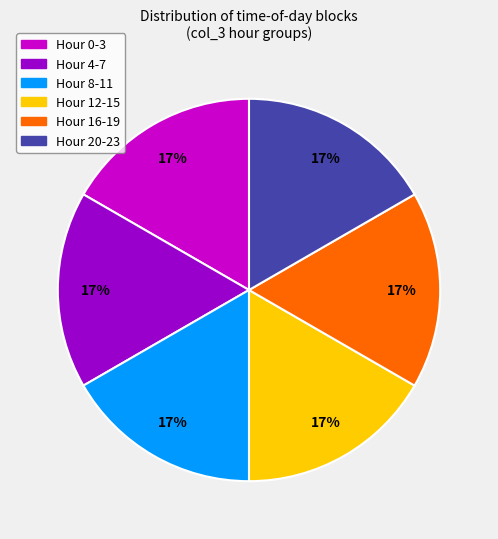

To the nearest percent, what is the average slice percentage?

17%